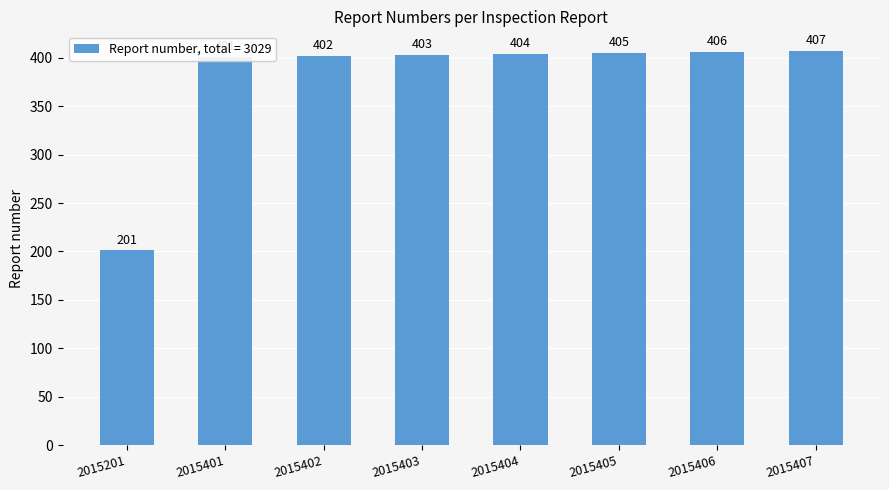

Reading left to right, transcribe all the data shown in this chart.

2015201=201	2015401=401	2015402=402	2015403=403	2015404=404	2015405=405	2015406=406	2015407=407